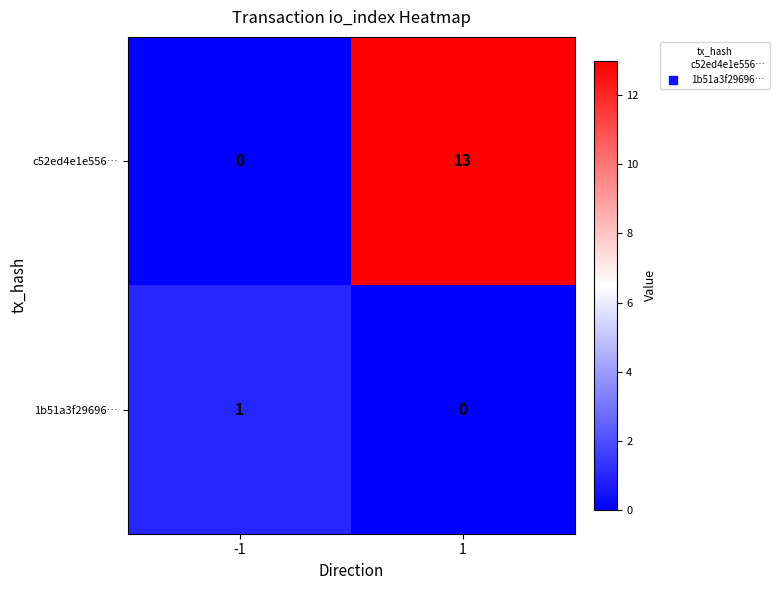

The c52ed4e1e556… series shows 0 at -1. True or false?

True